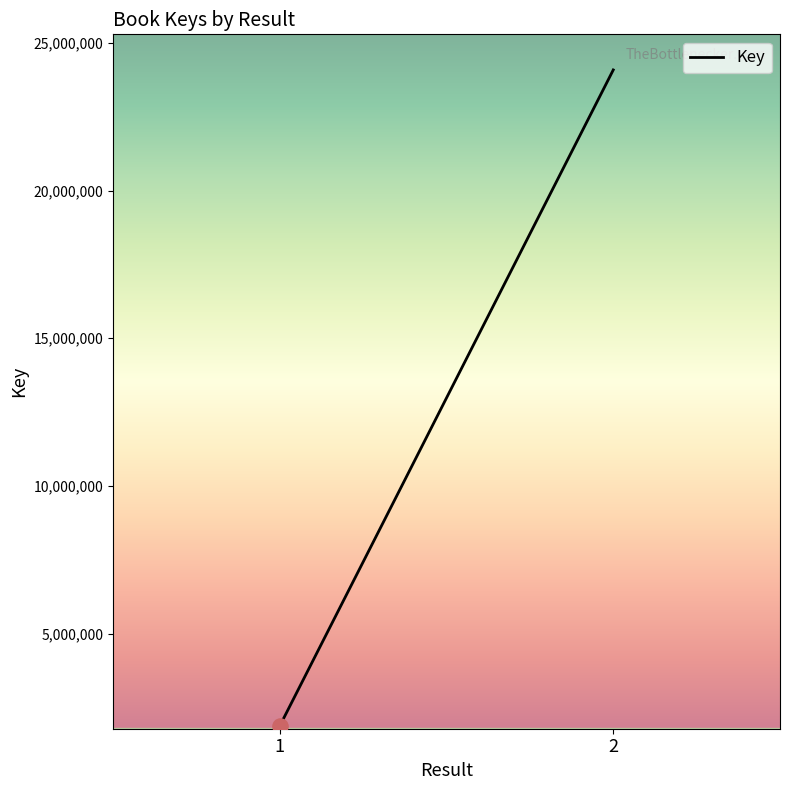

What is the ratio of the value at 2 to the value at 1?

12.8